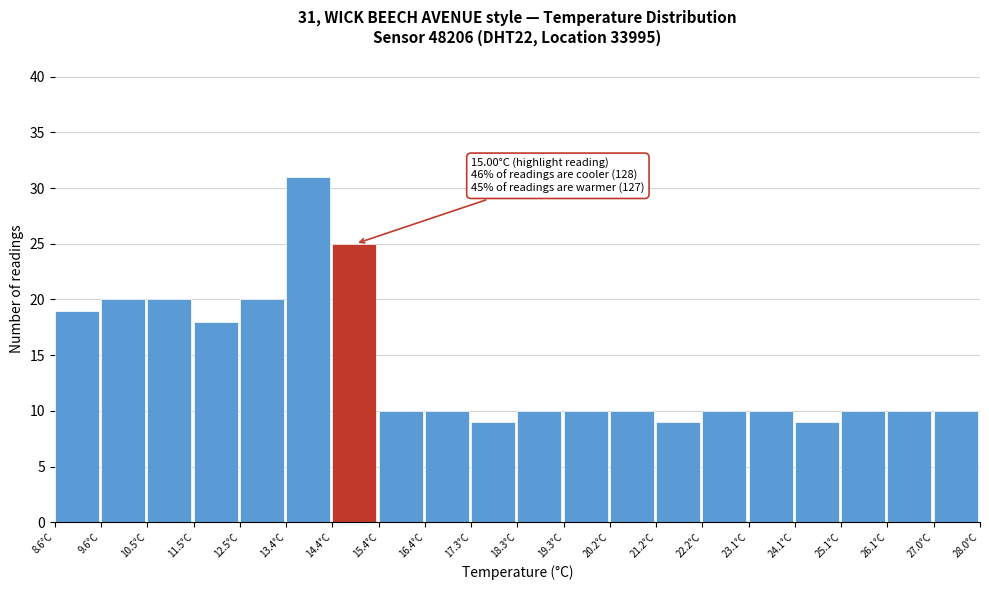

Which range on the x-axis has the tallest bar?

13.45 to 14.42